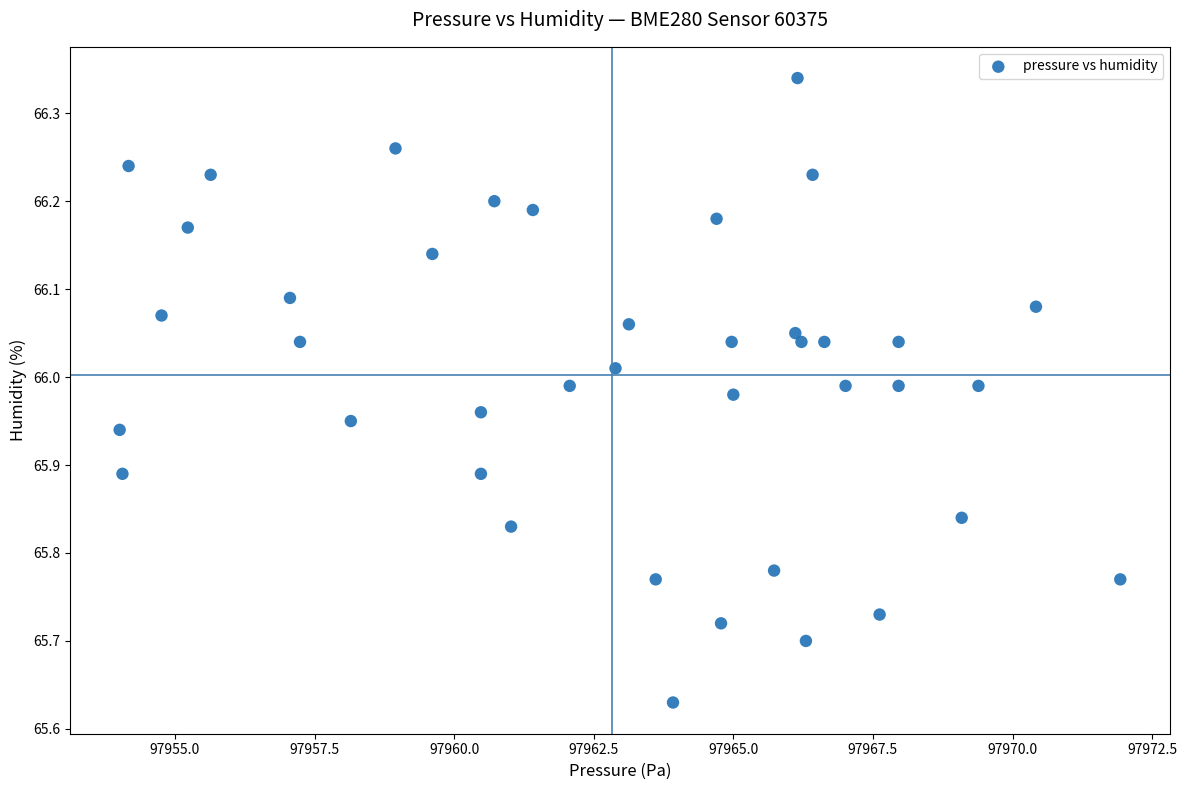

What is the range of X values (max minus min)?

17.9